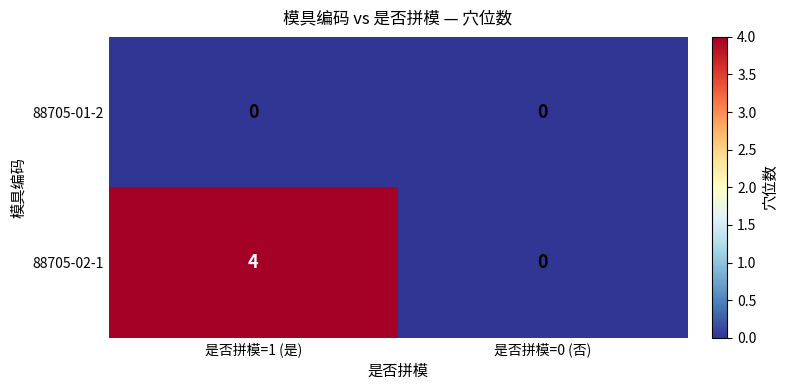

Reading left to right, what are all the values shown in this chart?

88705-01-2: 0	0
88705-02-1: 4	0